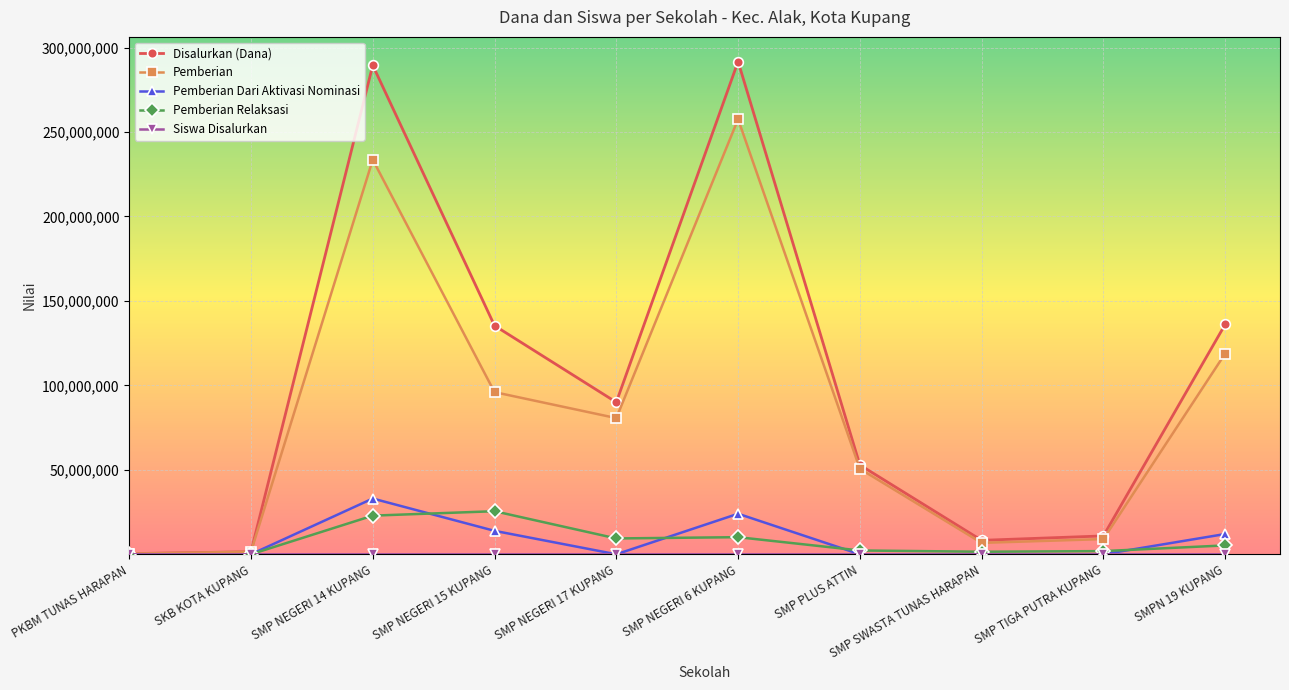

What is the total value across all series at SMP PLUS ATTIN?

105750077